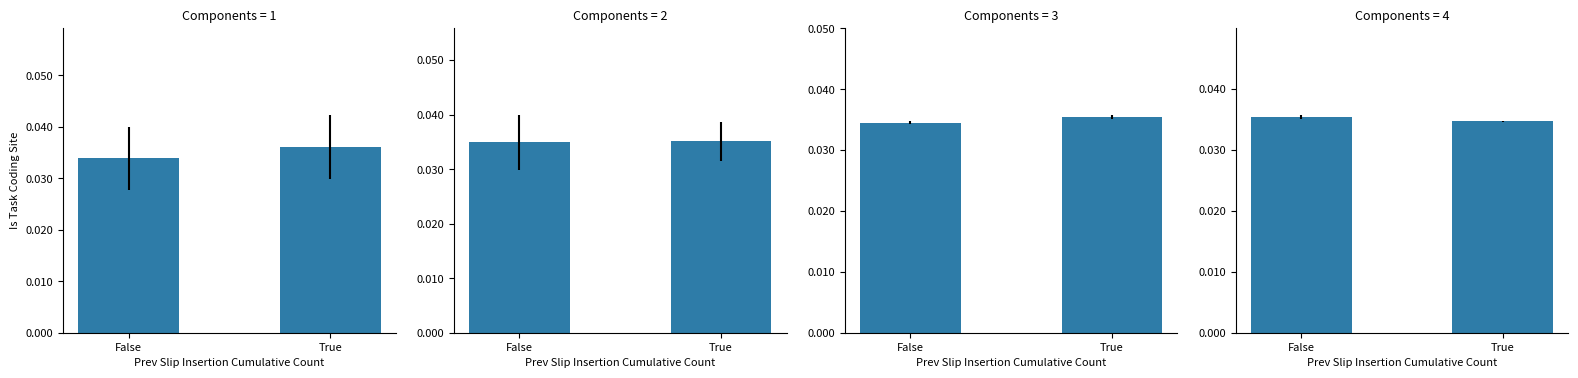

At which category is the sum across all series the highest?

True